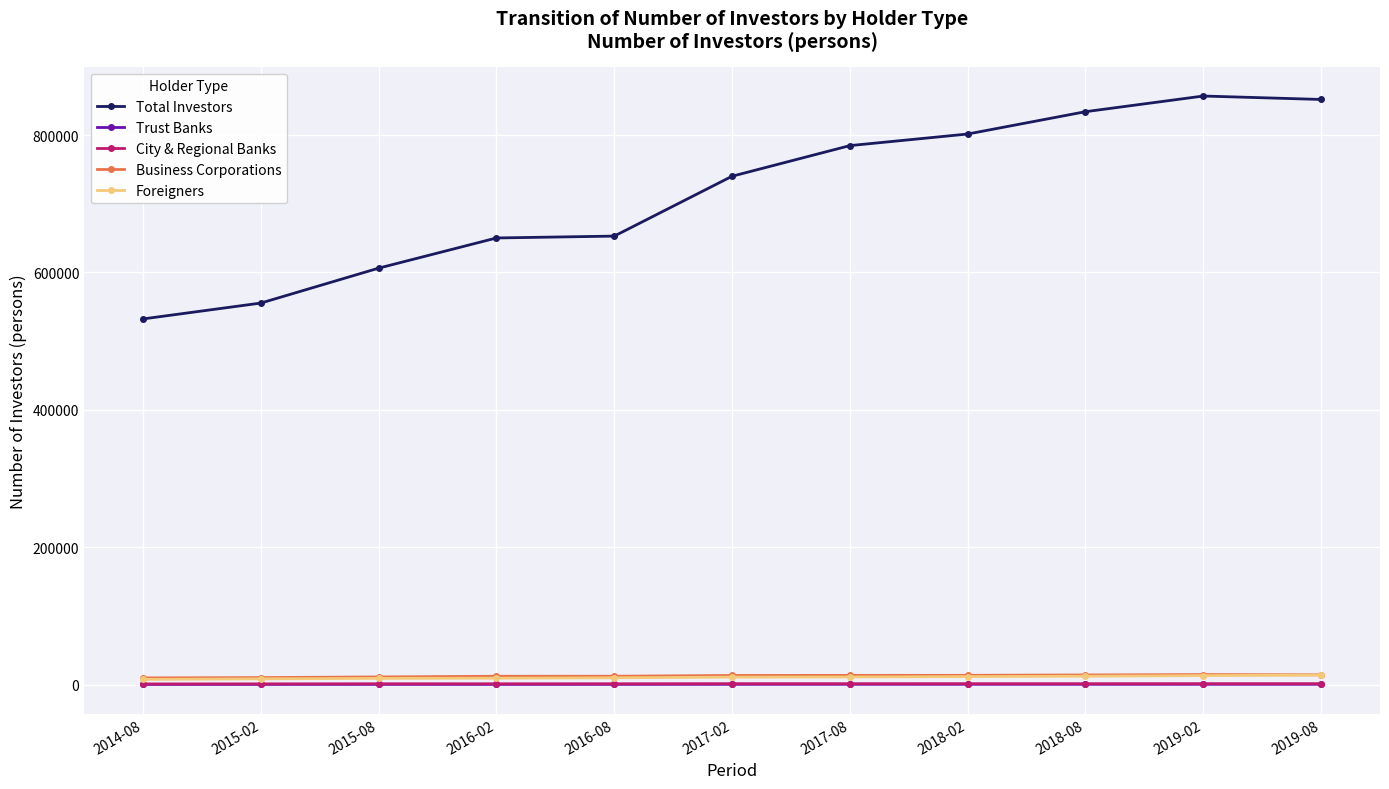

Is it true that City & Regional Banks equals 1183 at 2014-08?

True